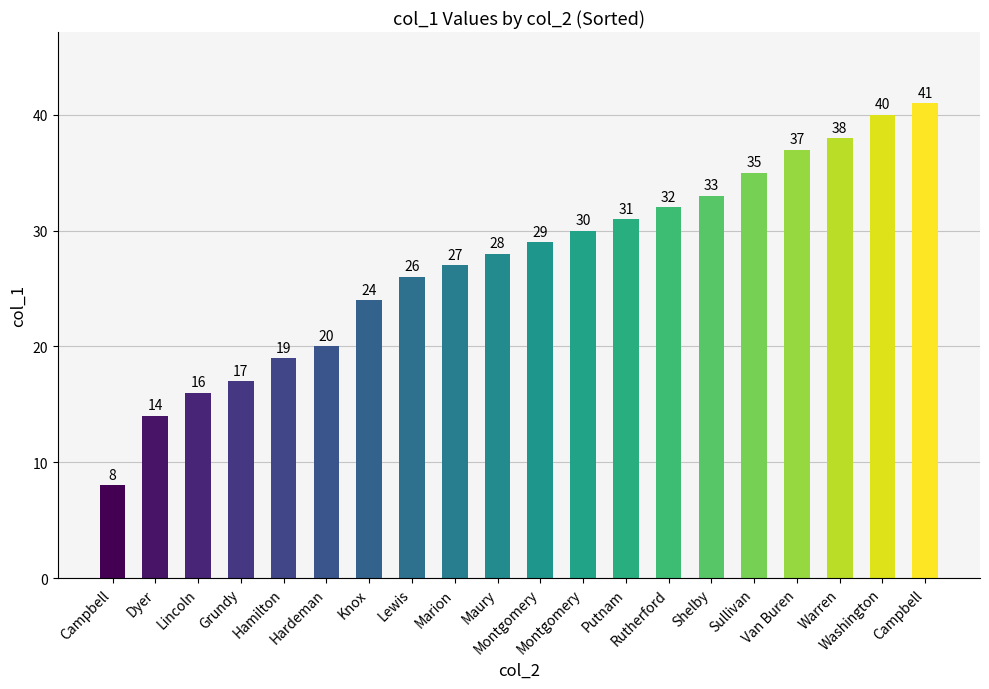

Does the chart contain any negative values?

No